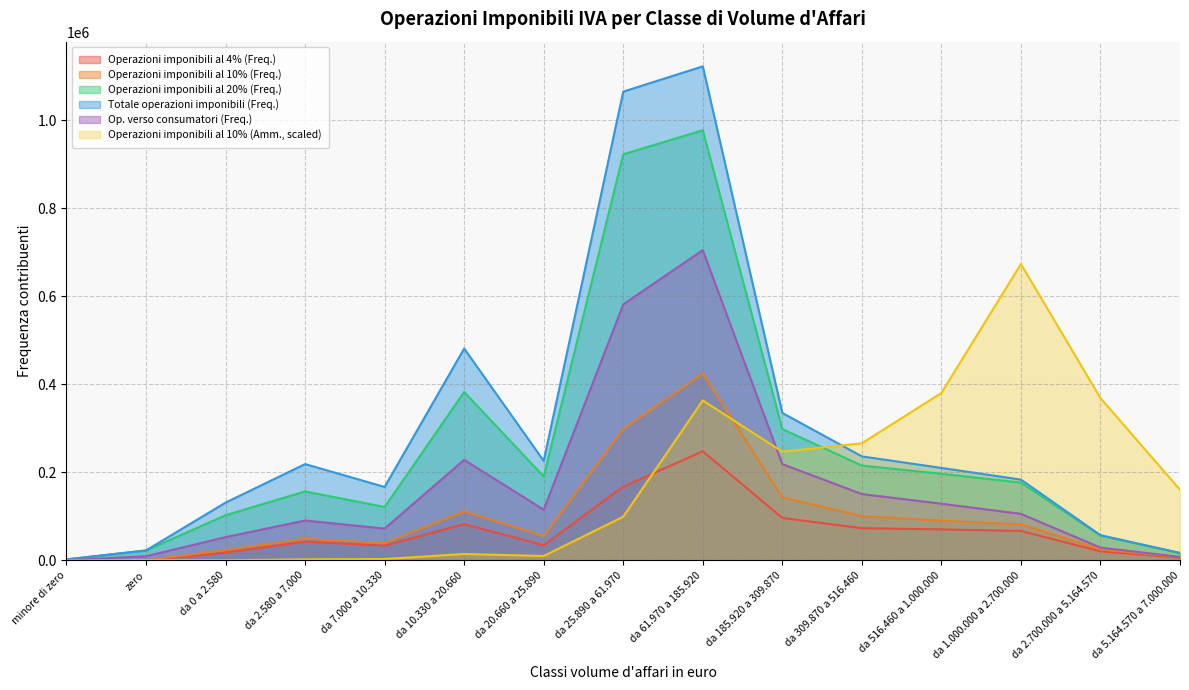

What is the value of the Totale operazioni imponibili (Freq.) point at the 14th from the left?

57468.0